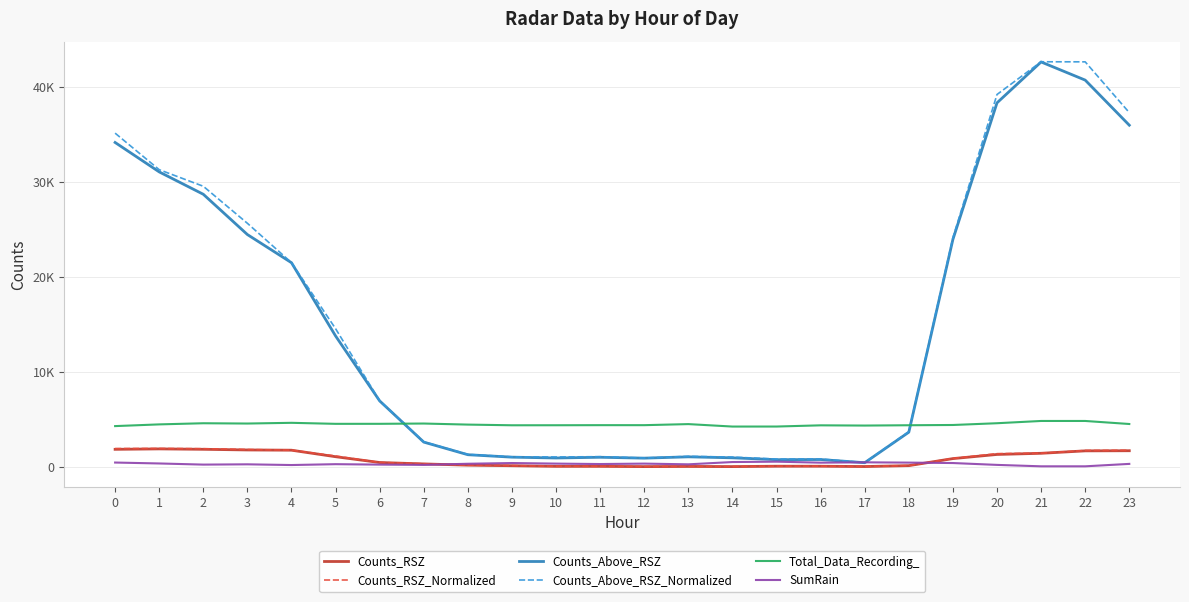

How many times do Counts_Above_RSZ and SumRain cross each other?

2